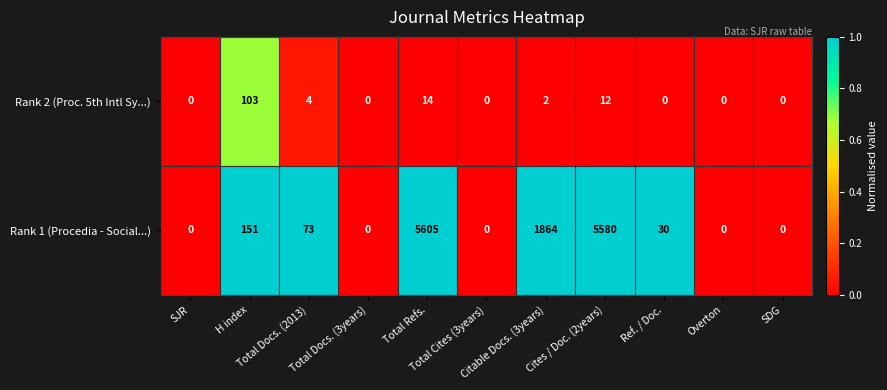

How many categories are shown in the chart?

11